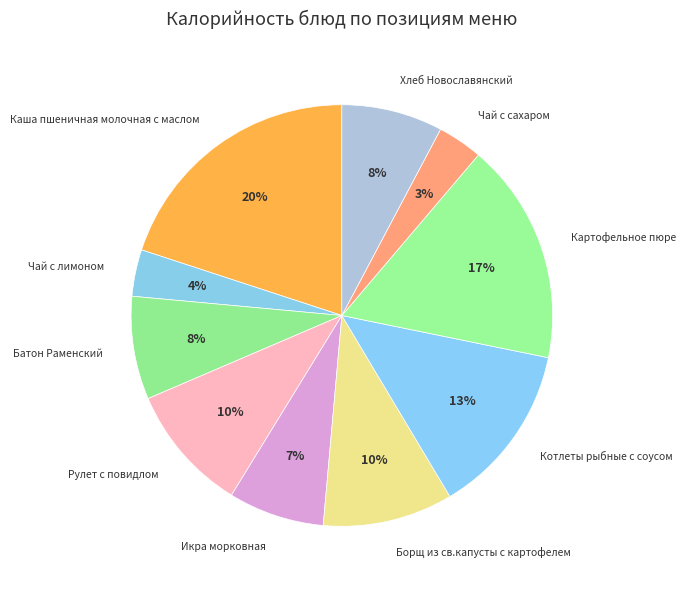

How many segments does this pie chart have?

10